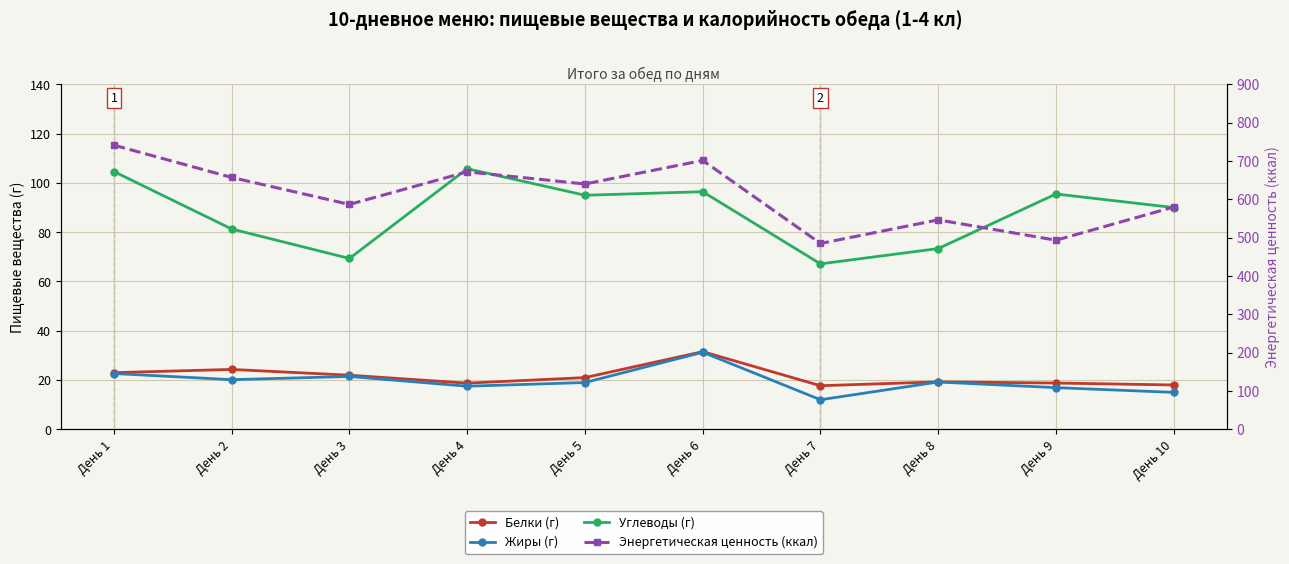

Does the chart display data point markers on the line(s)?

Yes